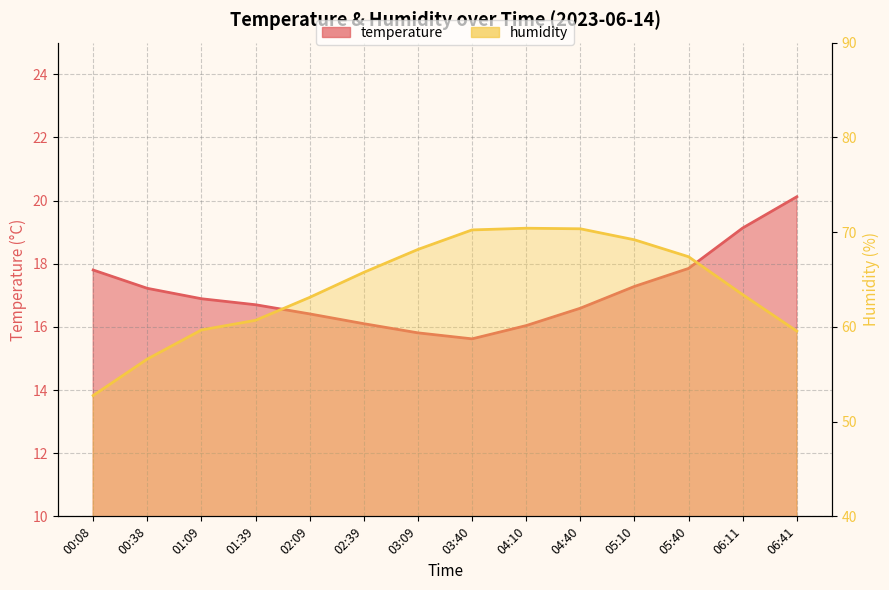

What is the average value of the humidity series?

64.1